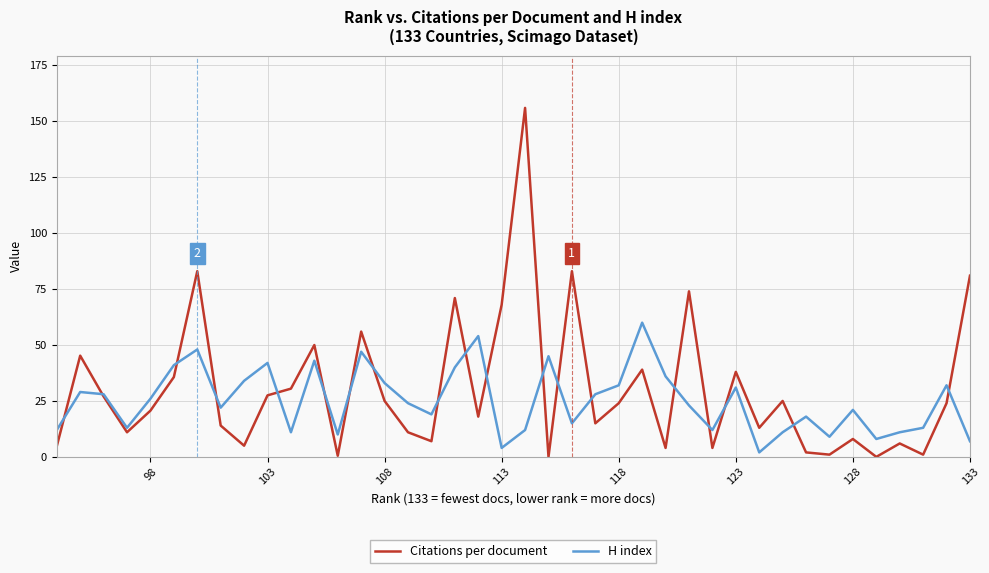

True or false: Citations per document has more than 0 interior local peaks.

True